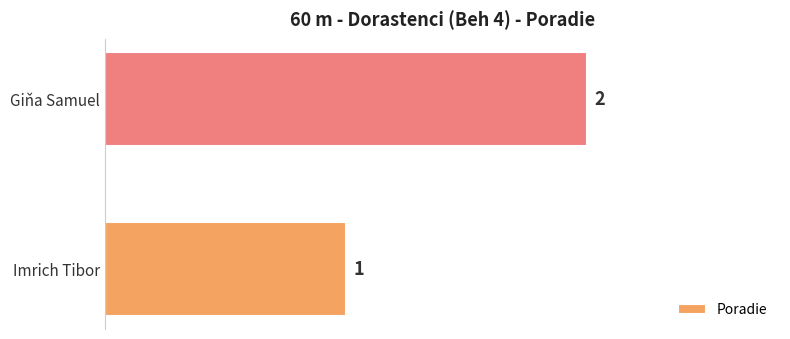

True or false: the data shows 1 at Giňa Samuel.

False